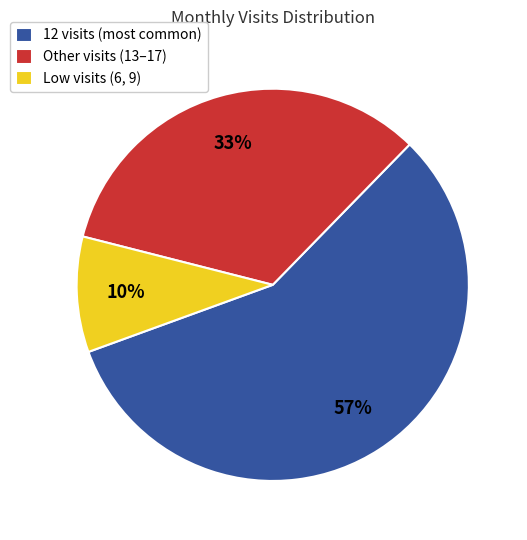

Do Other visits (13–17) and 12 visits (most common) together represent more than half of the pie?

Yes